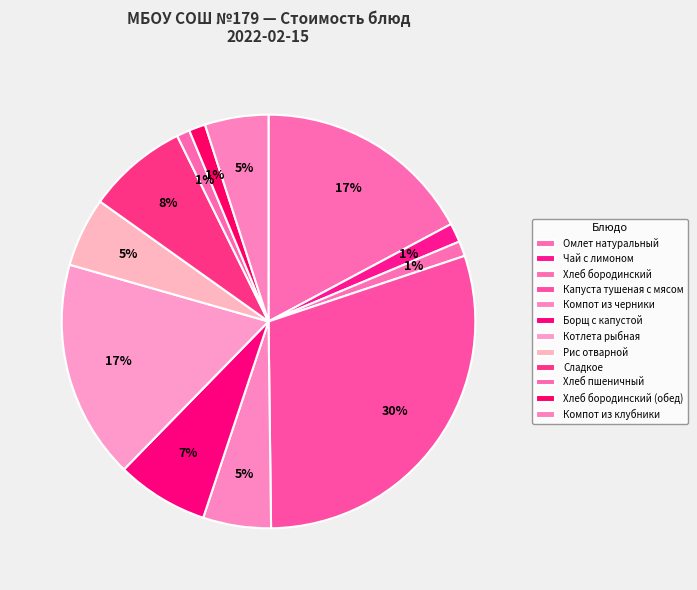

How many segments does this pie chart have?

12